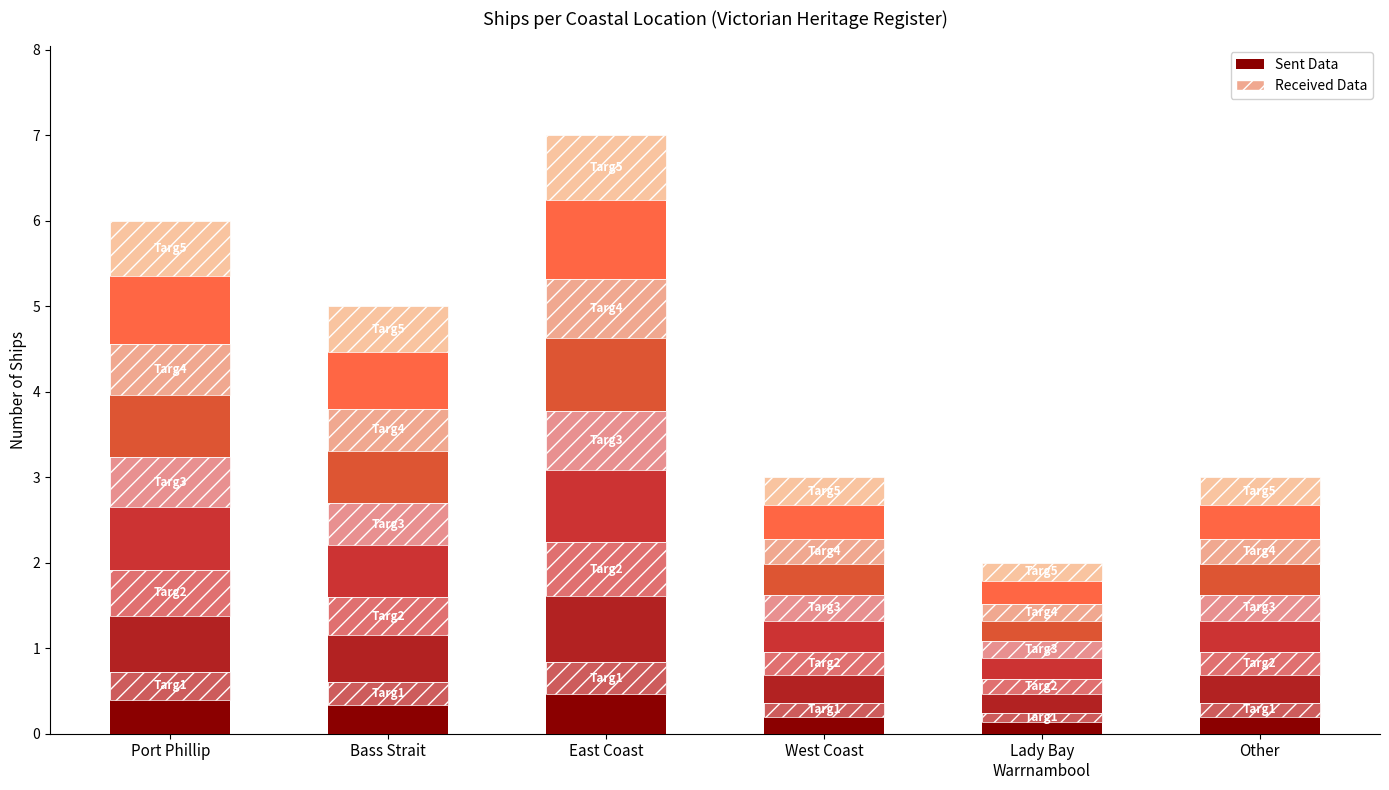

How many bars are there in total?

12